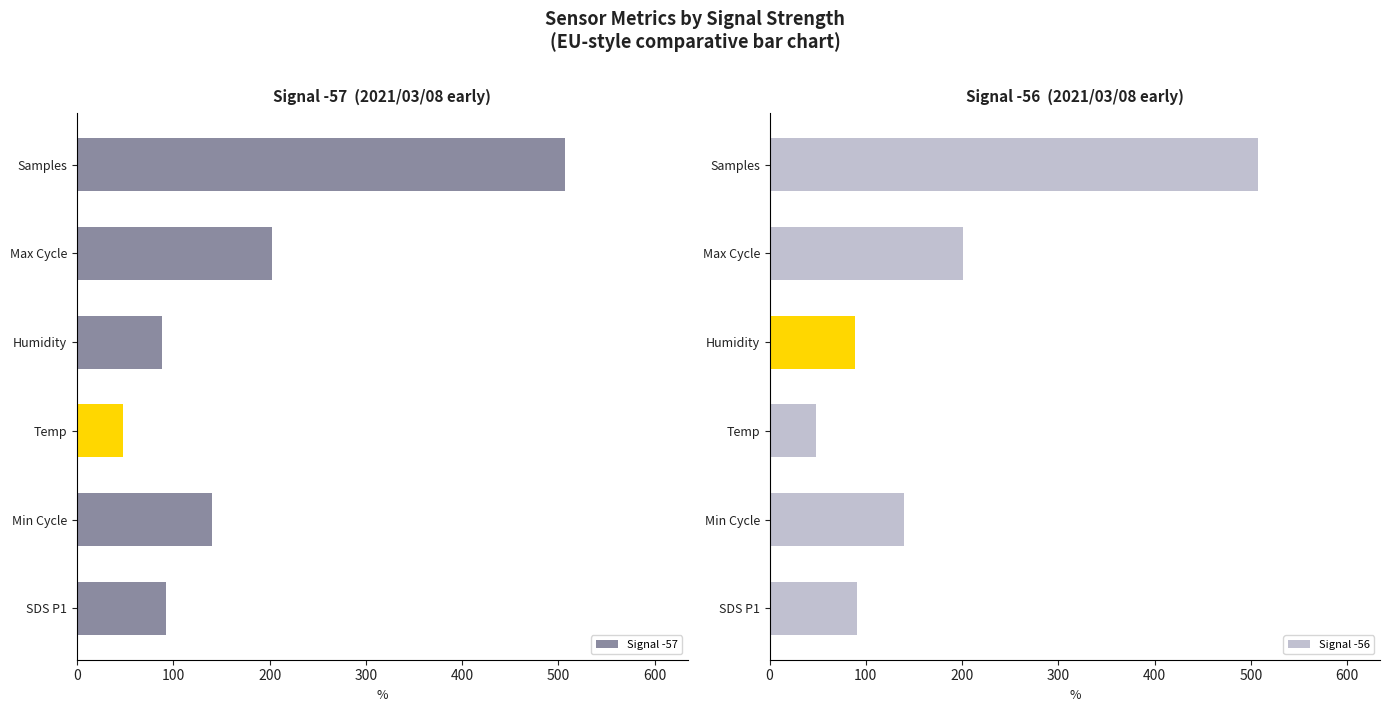

What is the greatest value displayed?

507.3